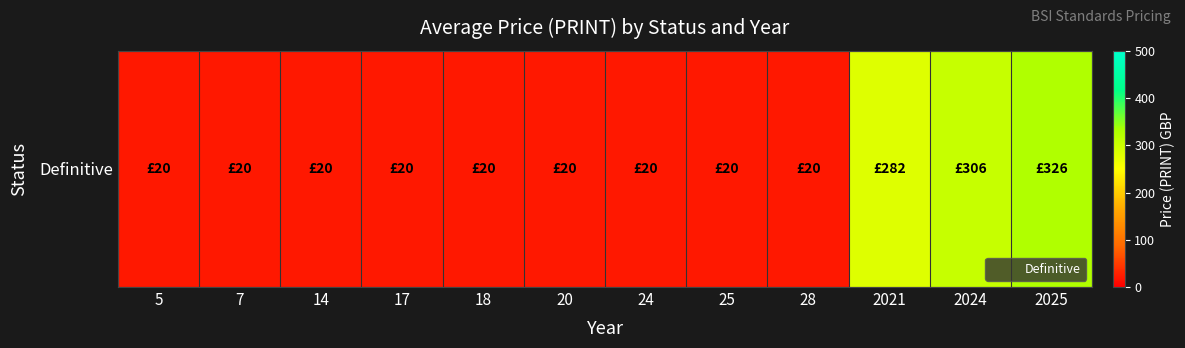

Reading left to right, what are all the values shown in this chart?

5=20.0	7=20.0	14=20.0	17=20.0	18=20.0	20=20.0	24=20.0	25=20.0	28=20.0	2021=282.0	2024=306.0	2025=326.4